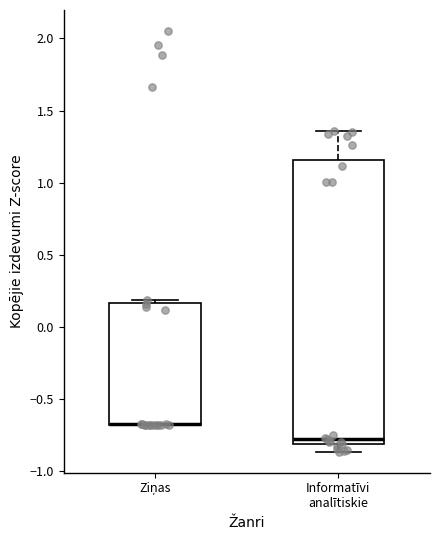

Reading left to right, read every box against the y-axis: the position of its median line, the range the box covers, and the ends of its whiskers. The values are not printed on the chart, so give them approximately, as read against the axis.

Ziņas: median -0.70 (drawn on the box's lower edge), box -0.70 to 0.15, whiskers -0.70 to 0.20
Informatīvi analītiskie: median -0.75, box -0.80 to 1.15, whiskers -0.85 to 1.35